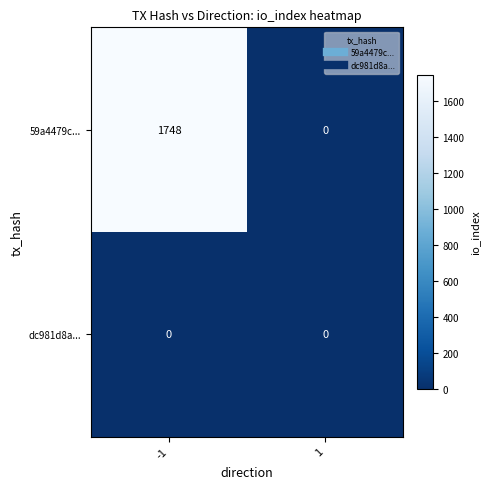

True or false: 59a4479c... has a value of 0 at 1.

True